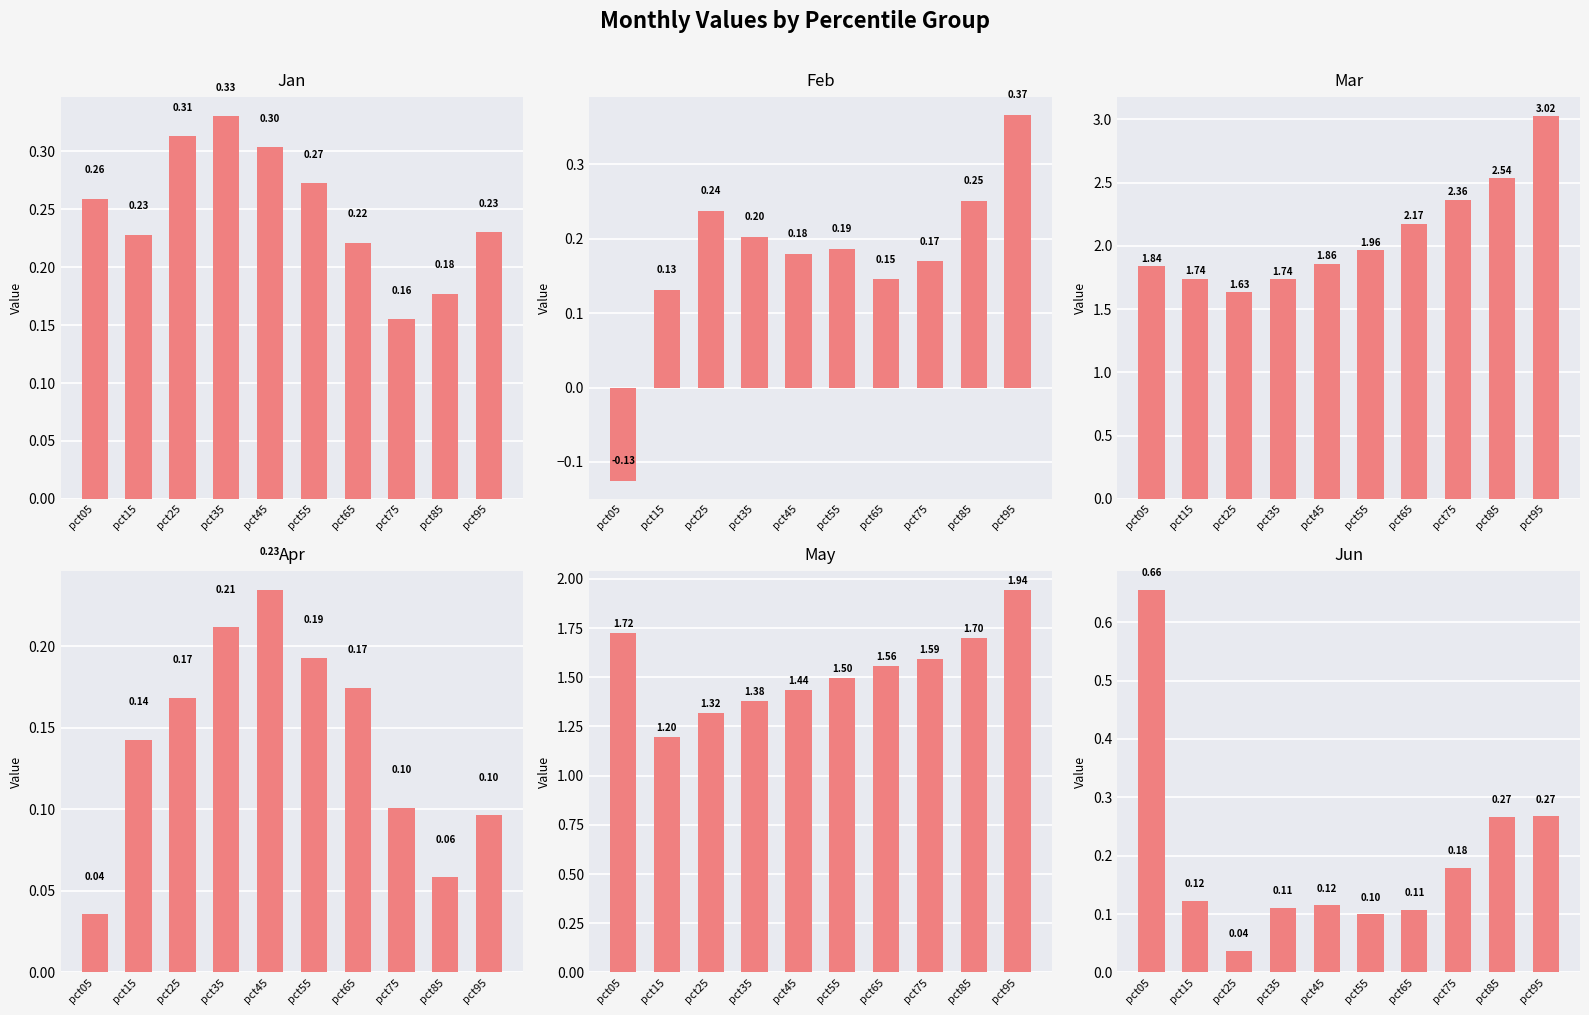

Which category has the highest value in the Mar series?

pct95